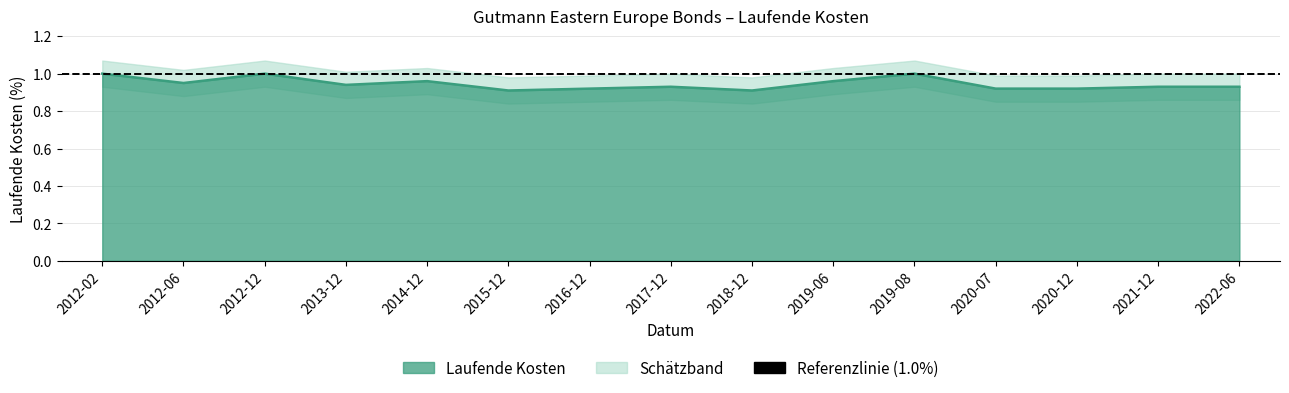

The chart shows a value of 0.9 at 2015-12. True or false?

True